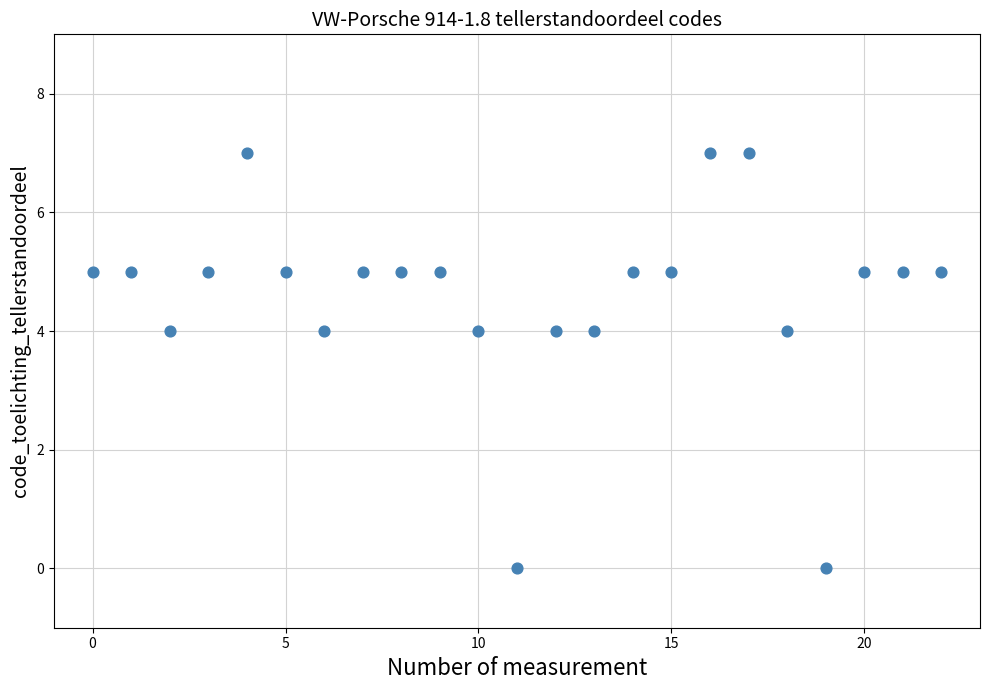

What is the range of Y values (max minus min)?

7